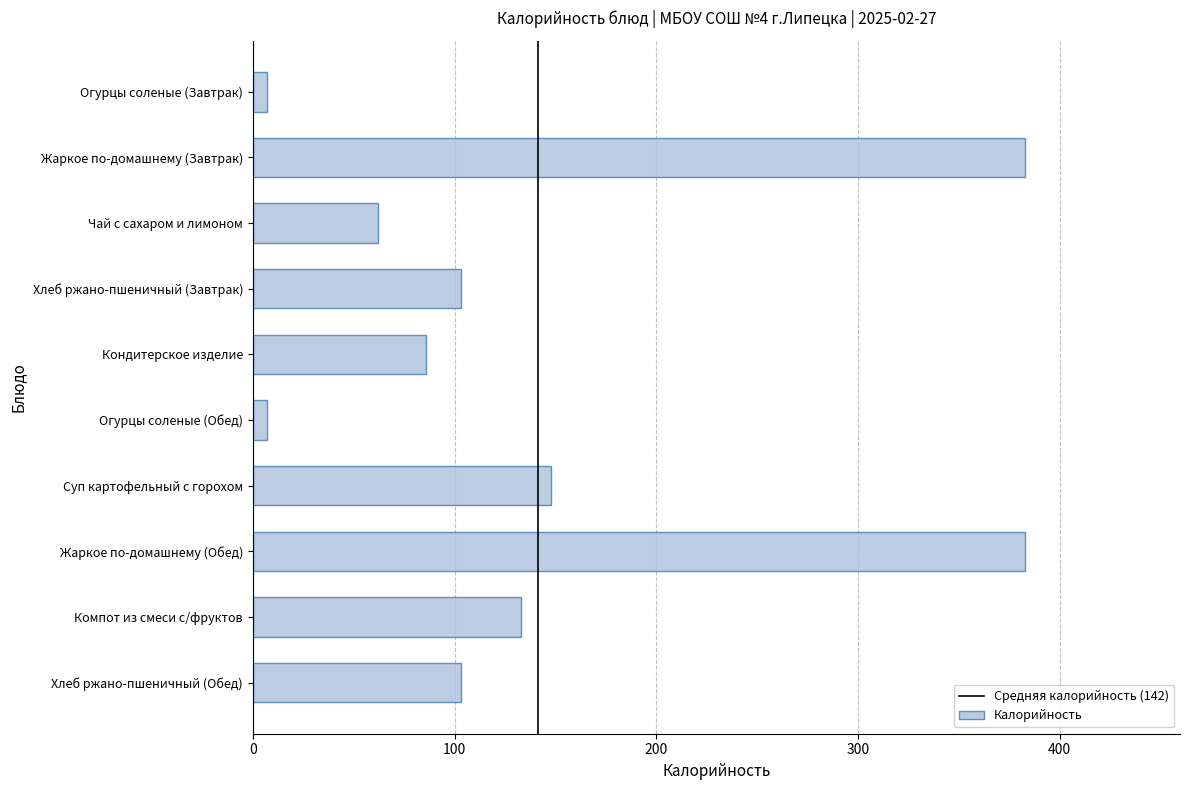

What is the sum of the values at Чай с сахаром и лимоном and Хлеб ржано-пшеничный (Завтрак)?

165